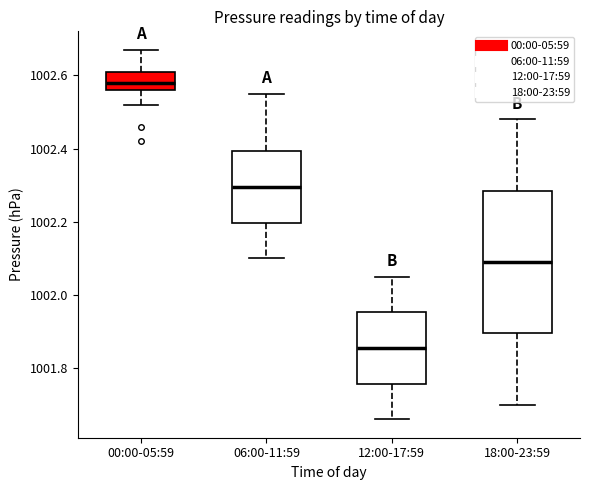

Where does the upper whisker of the box for 06:00-11:59 end on the y-axis? The values are not printed on the chart, so give them approximately, as read against the axis.

1002.56